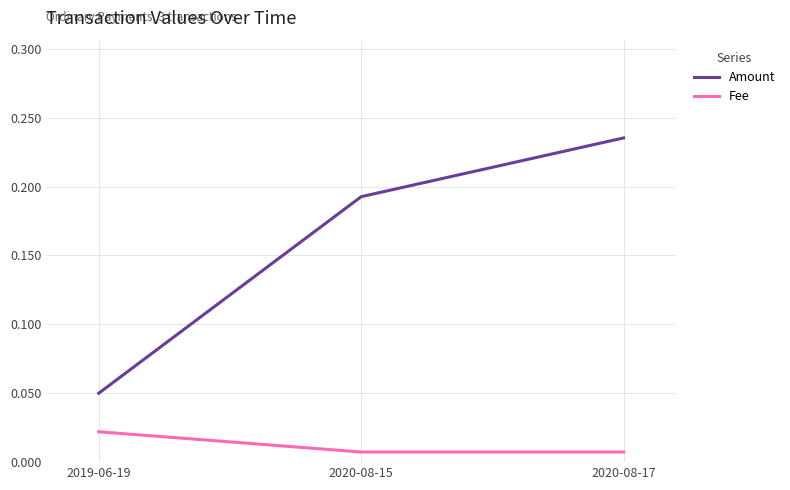

Which series has the largest range (max minus min)?

Amount